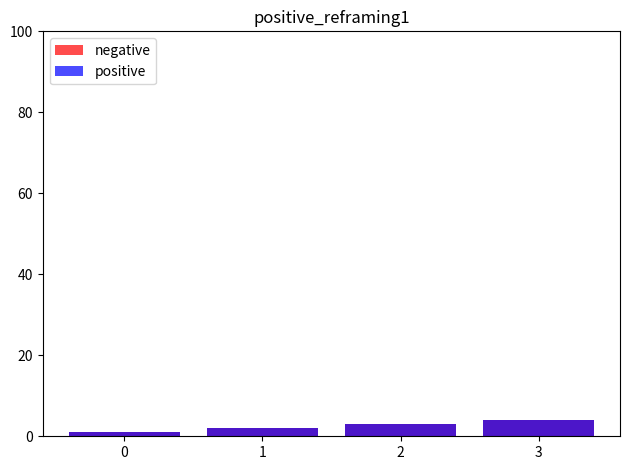

The negative series shows 1 at 0. True or false?

True